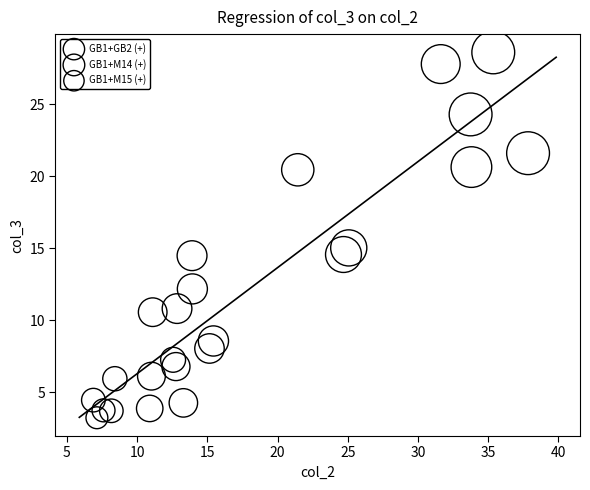

Which series has the widest spread of Y values?

GB1+M14 (+)